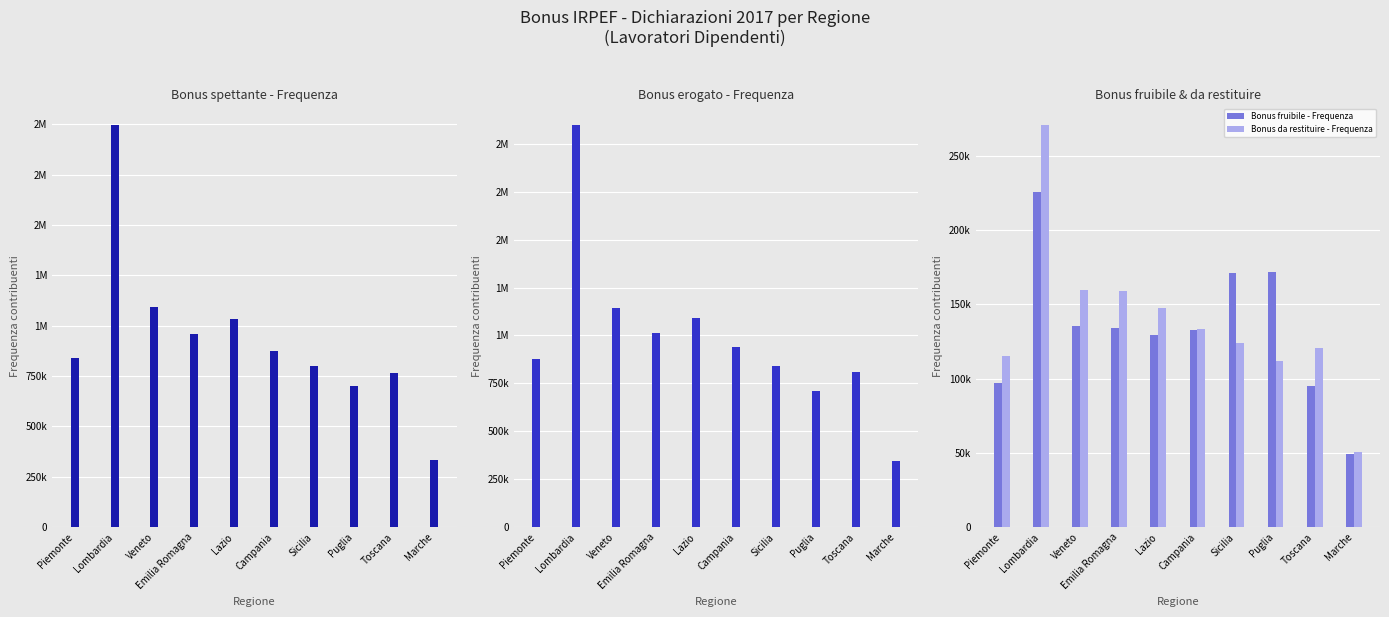

Which series has the widest spread of values?

Bonus erogato - Frequenza